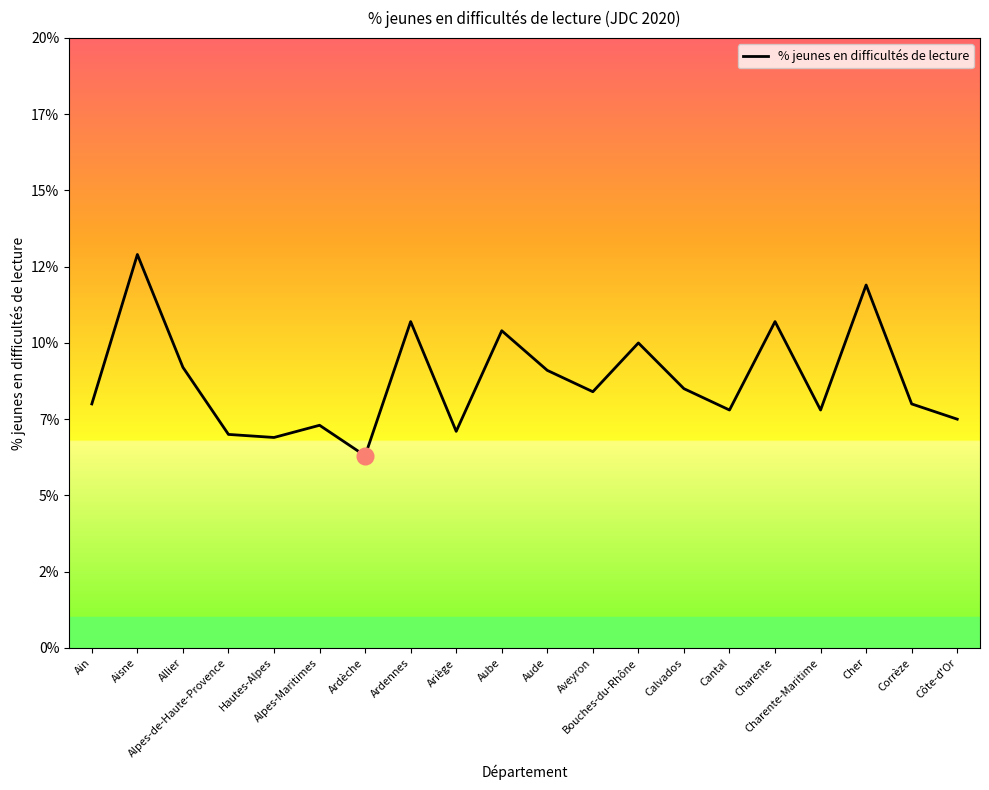

Does the chart have visible grid lines?

No